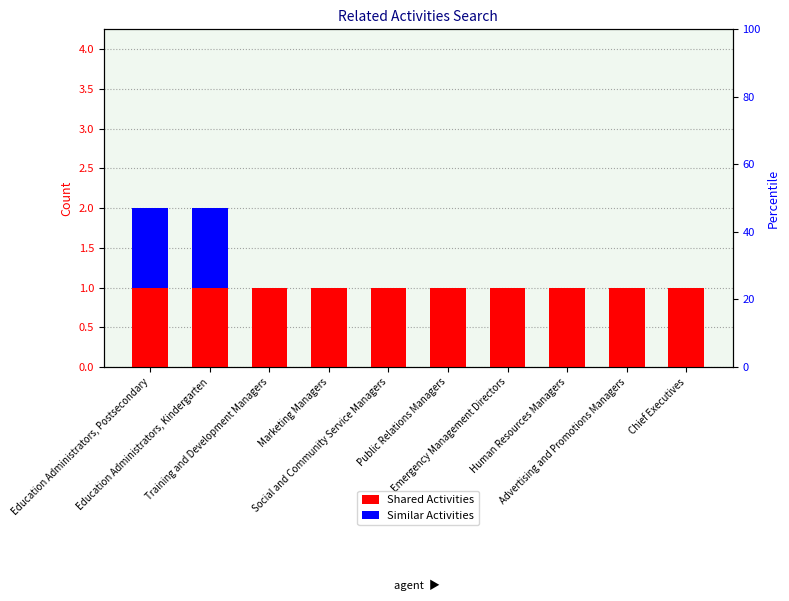

The Similar Activities series shows 0 at Advertising and Promotions Managers. True or false?

True